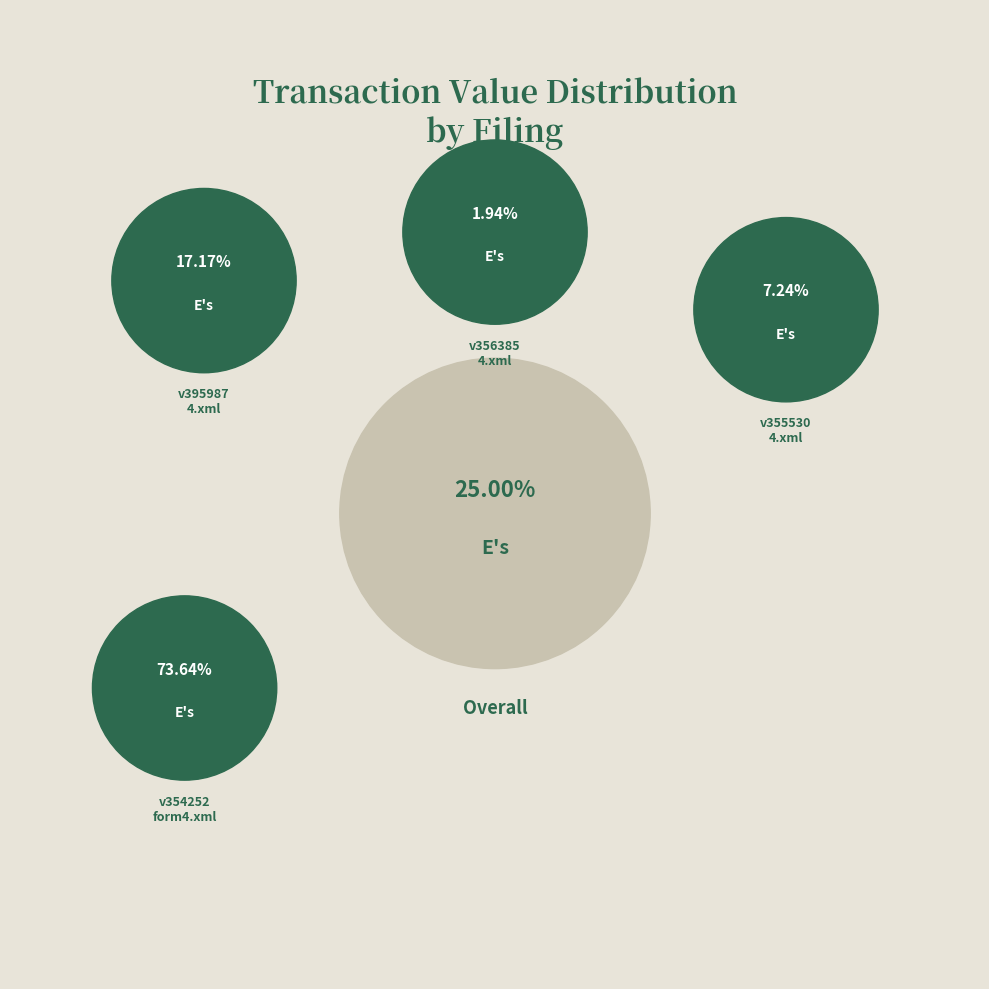

Is it true that v354252_form4.xml is 74% of the pie?

True